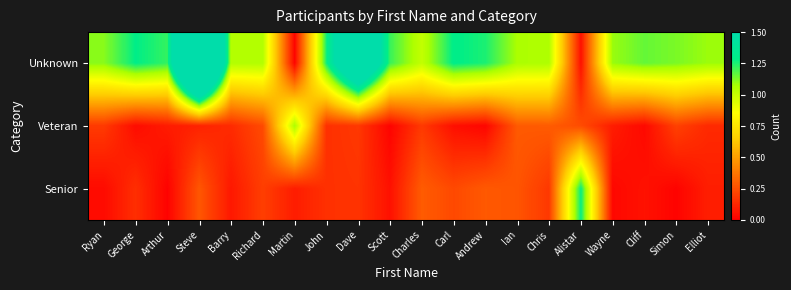

At how many categories does at least one series exceed 2?

2